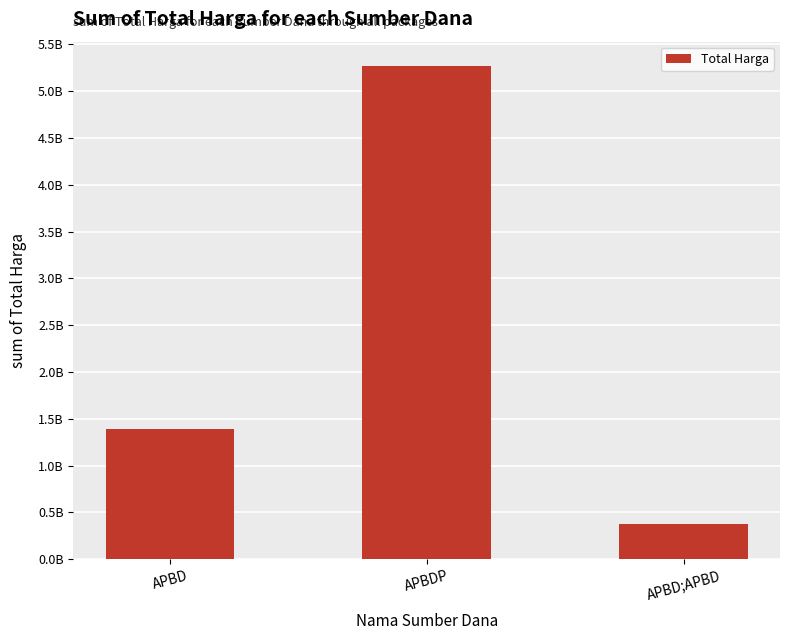

Does the chart contain any negative values?

No